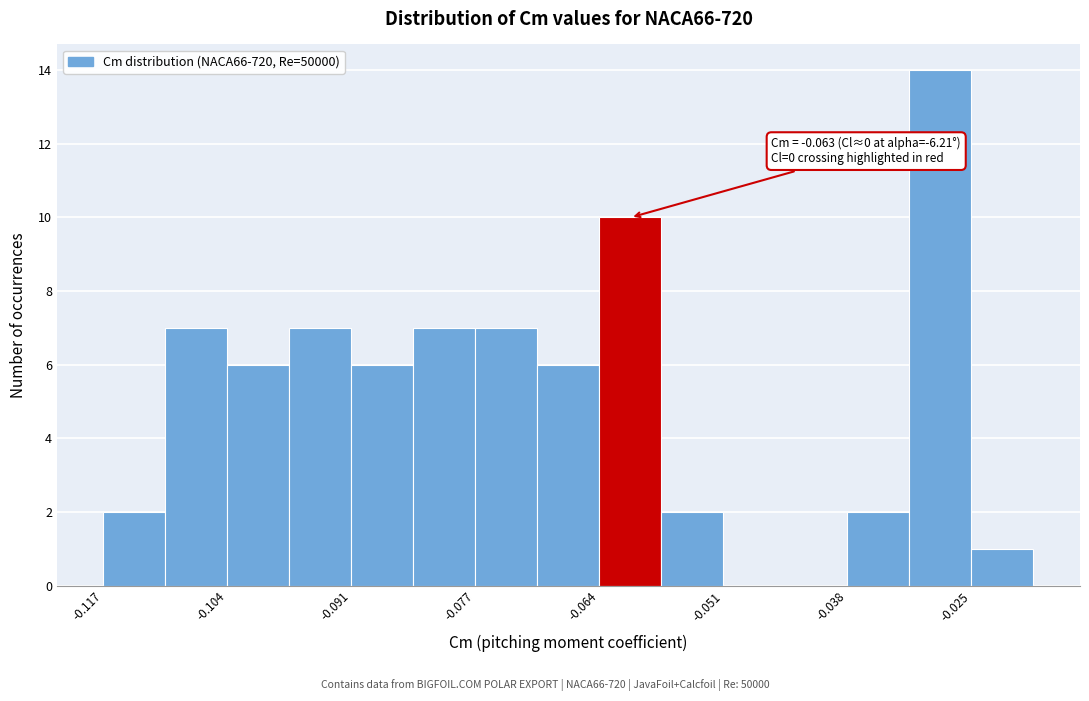

Read against the x-axis, roughly where is the centre of the tallest bar?

-0.028